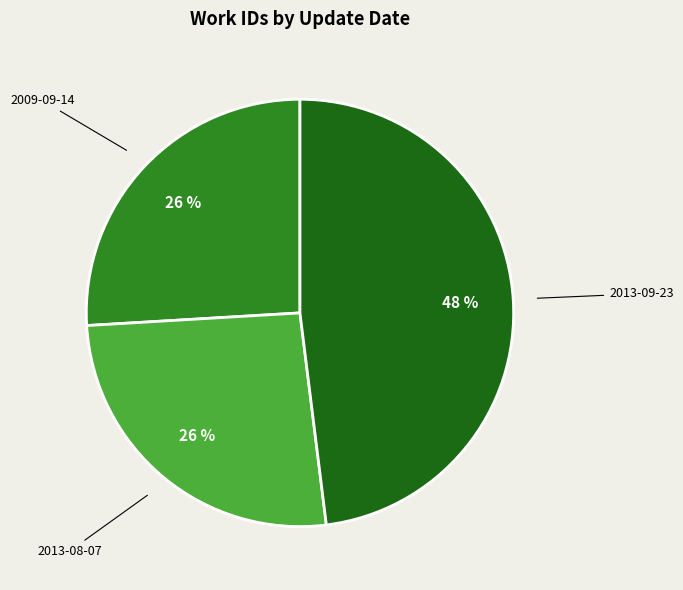

To the nearest percent, what is the difference between the largest and smallest slice percentages?

22%